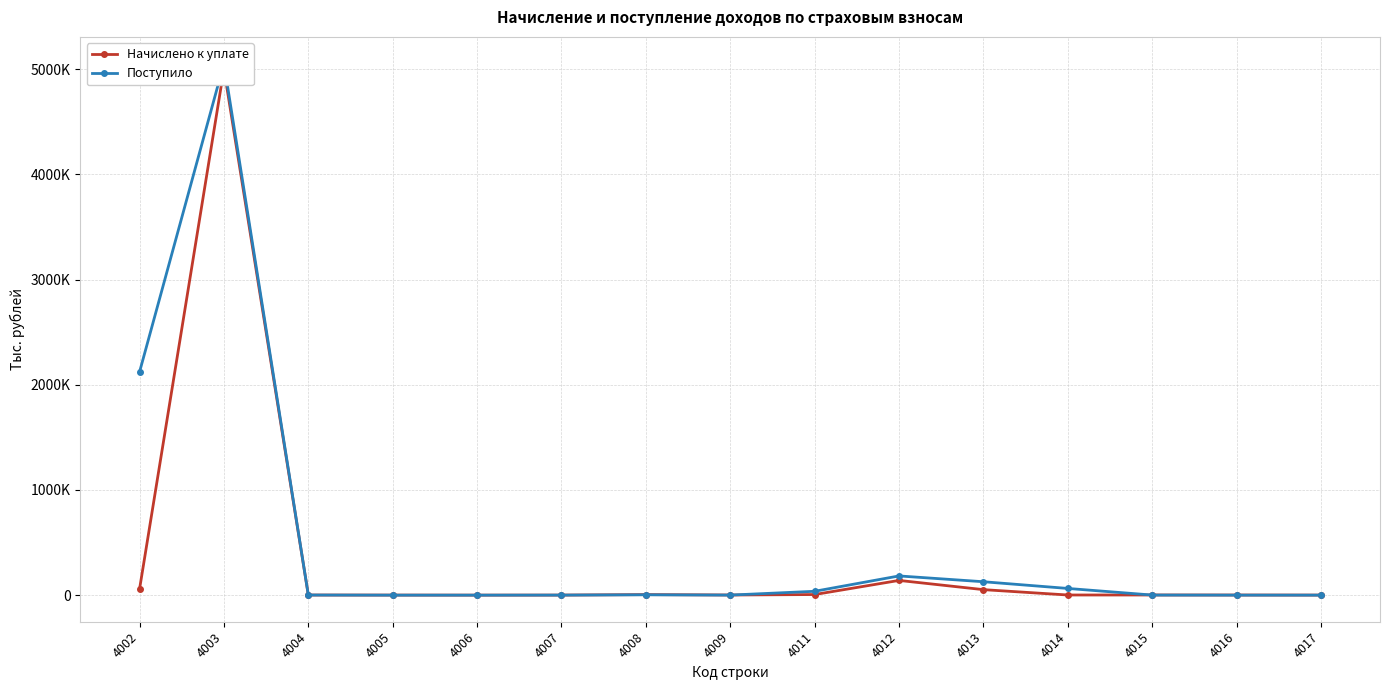

At which label is Начислено к уплате closest to 2500546?

4012